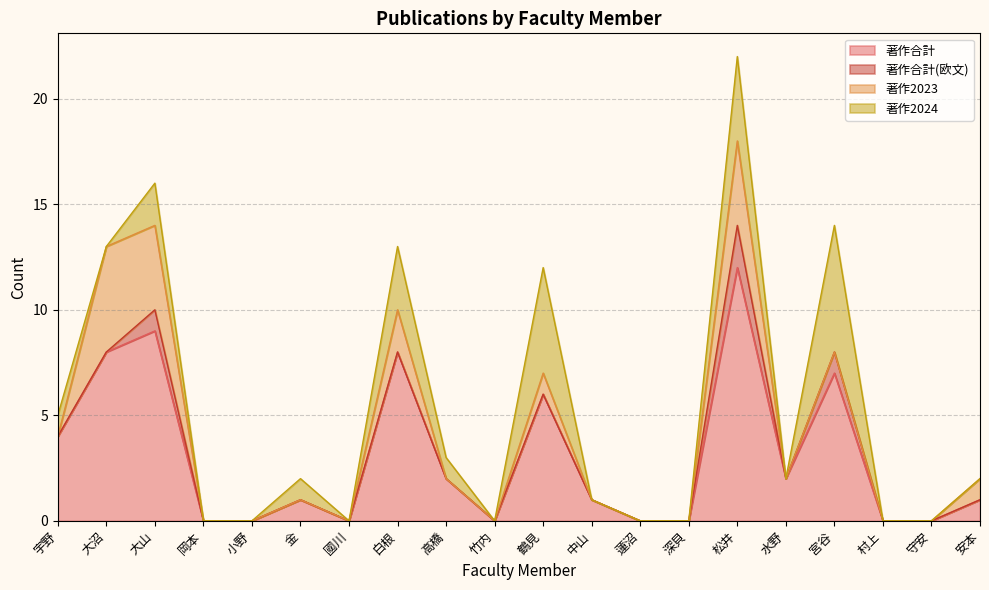

What is the value of the 著作合計(欧文) point at the 17th from the left?

1